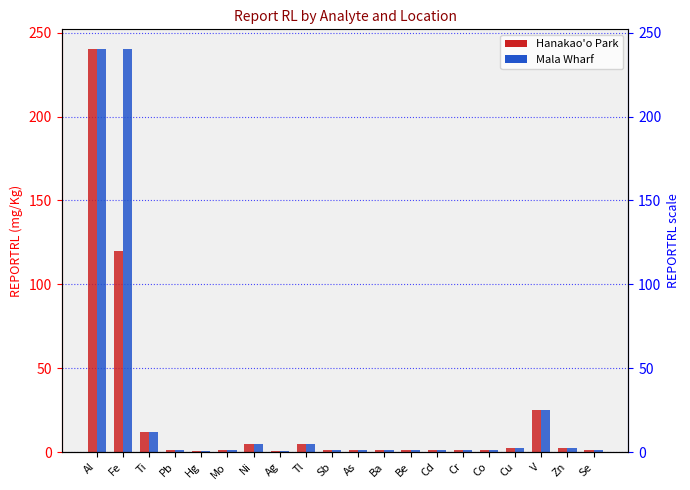

What position from the right is Se?

1